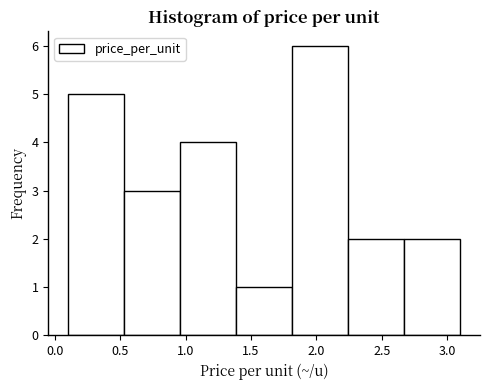

Which range on the x-axis has the tallest bar?

1.80 to 2.25